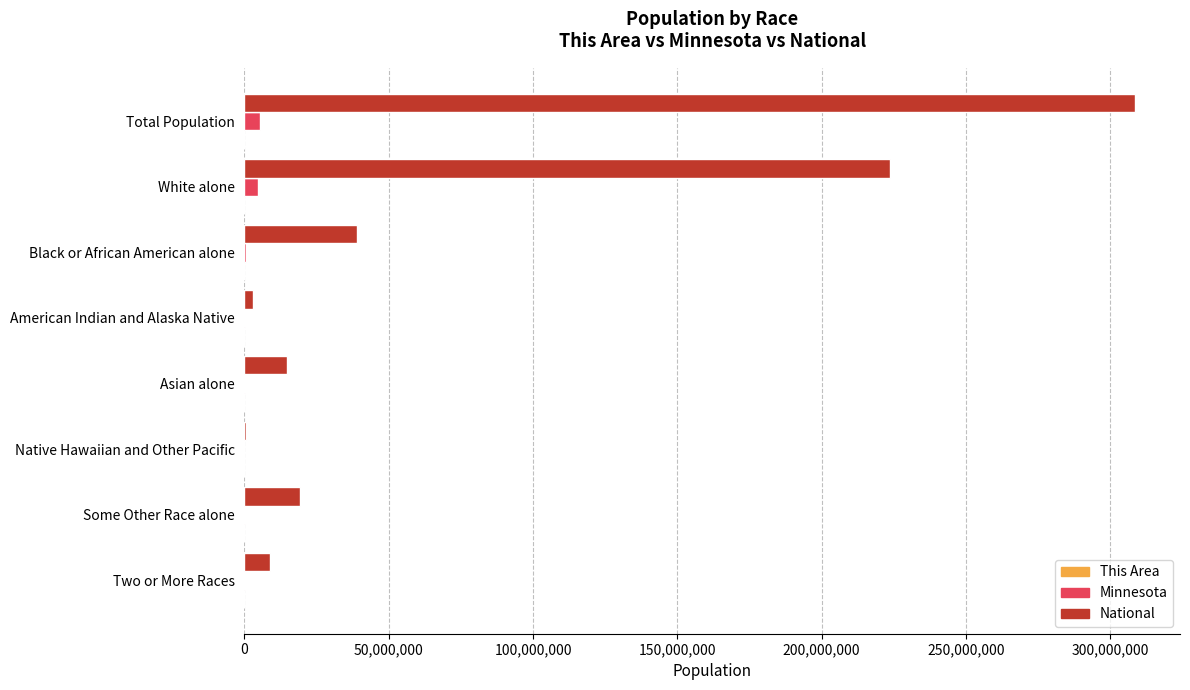

Is it true that National equals 9009073 at Two or More Races?

True